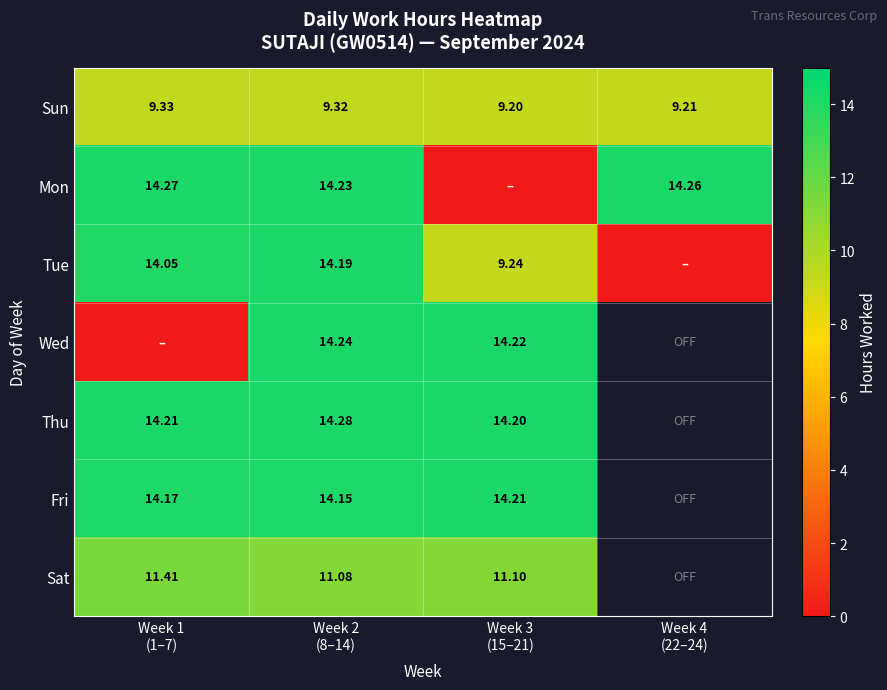

Count the number of data series in this chart.

7